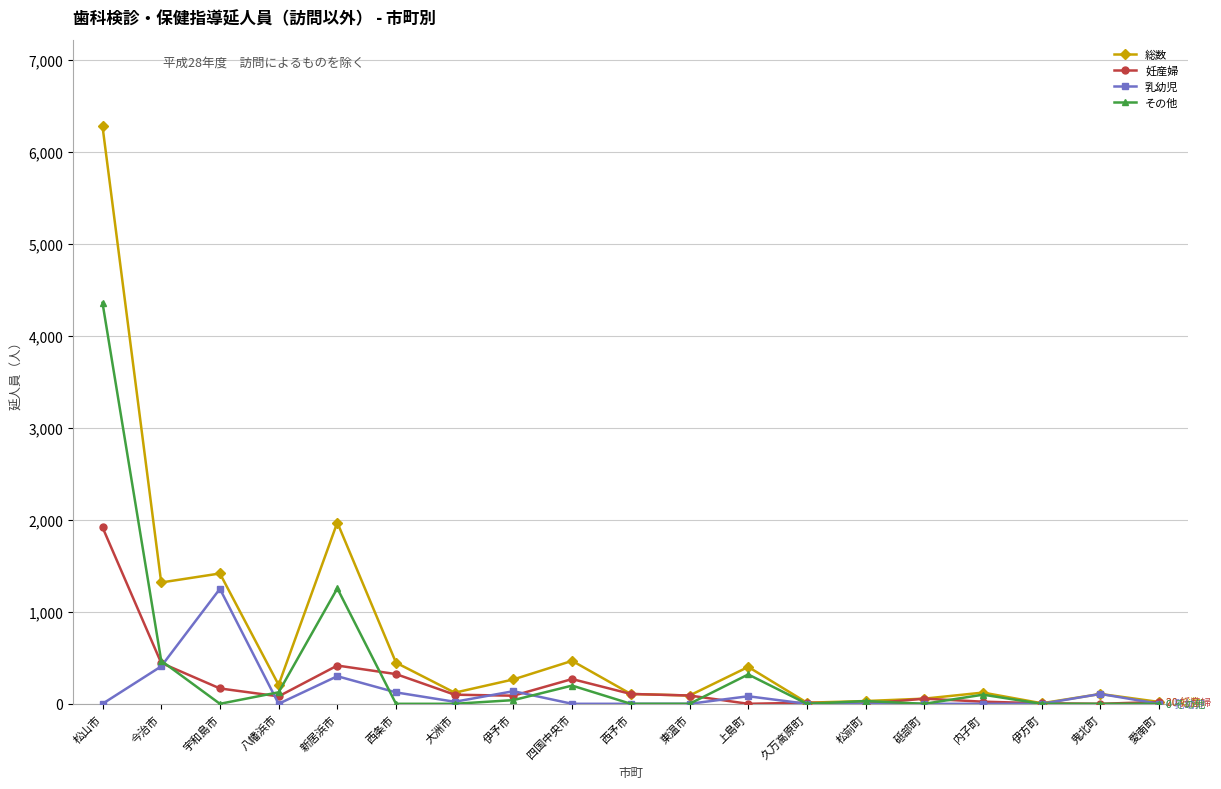

Does the chart have visible grid lines?

Yes